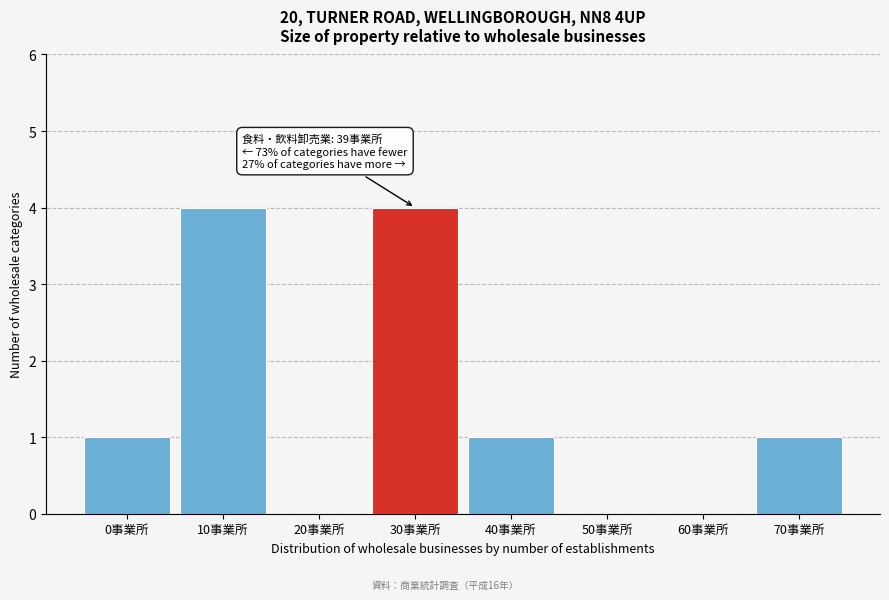

Reading left to right, what are all the values shown in this chart?

0事業所=1	10事業所=4	20事業所=0	30事業所=4	40事業所=1	50事業所=0	60事業所=0	70事業所=1